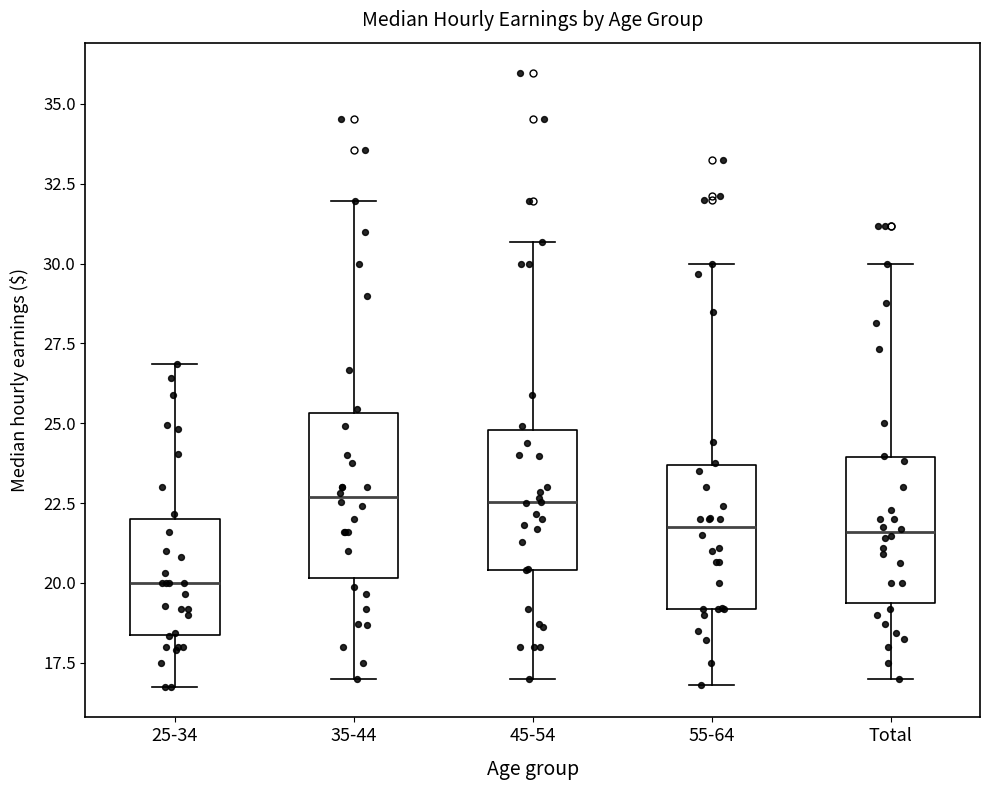

Which box is the tallest, from its lower edge to its upper edge?

35-44